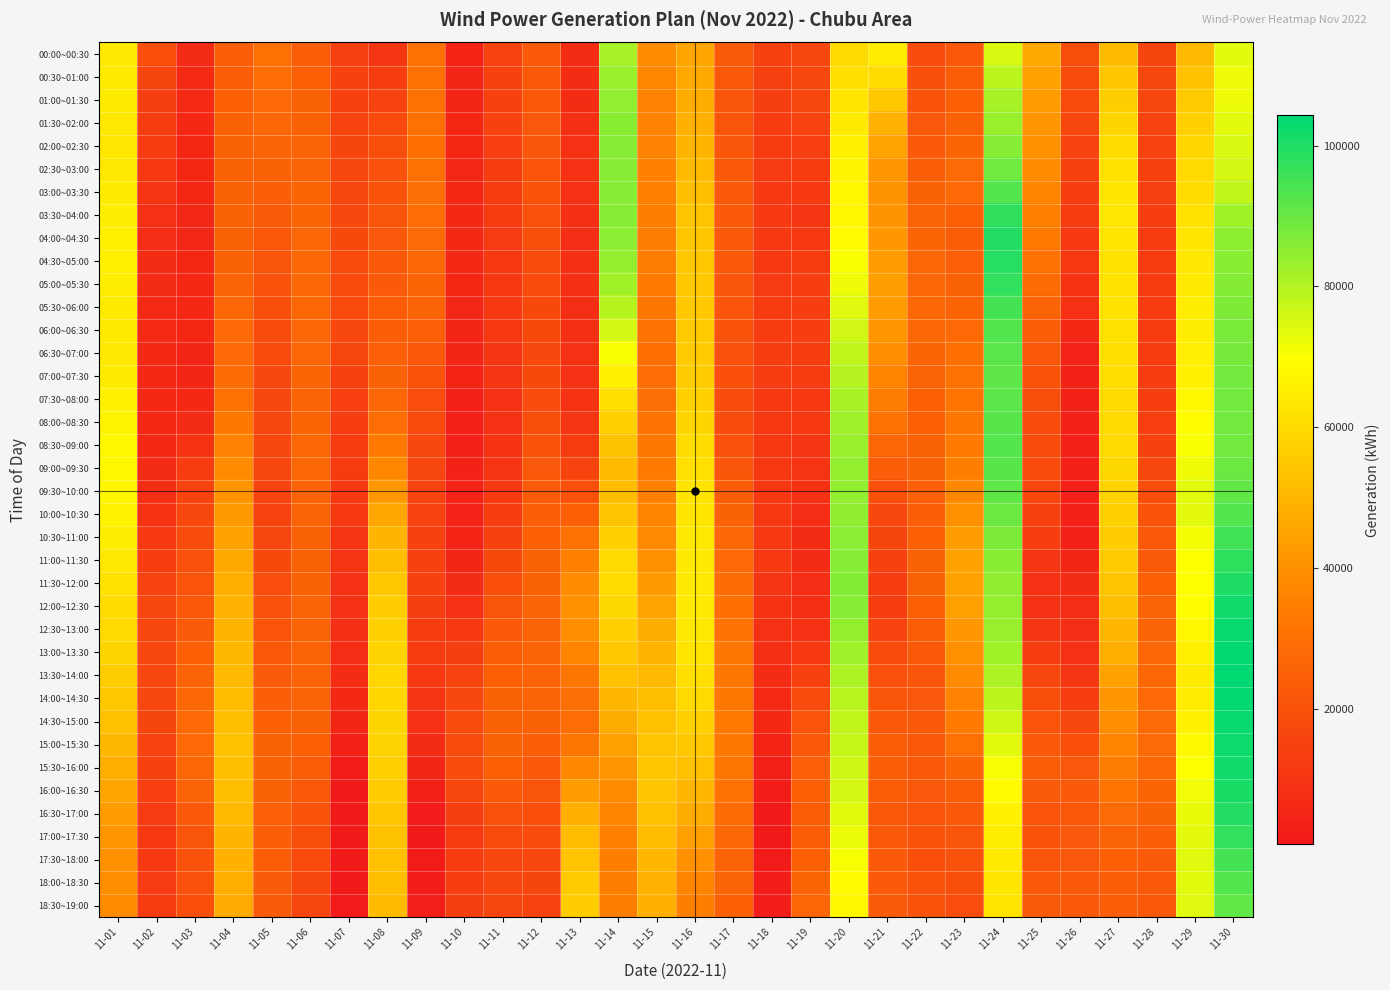

Which has a higher value, 11-29 or 11-28?

11-29